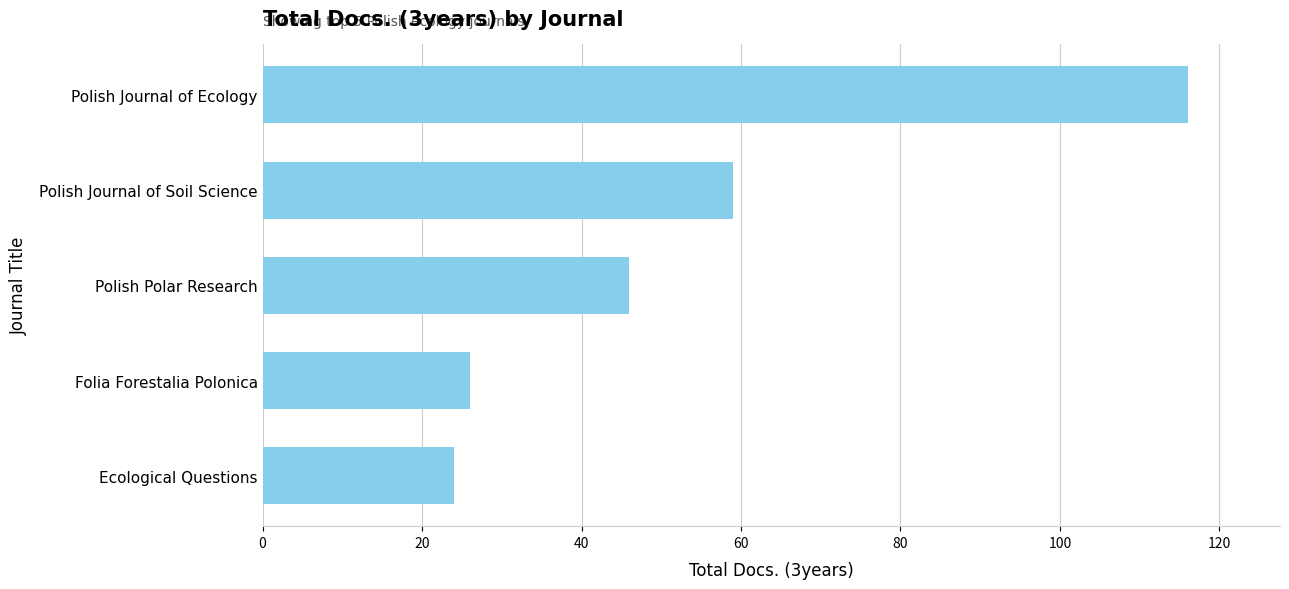

Does the chart contain any negative values?

No